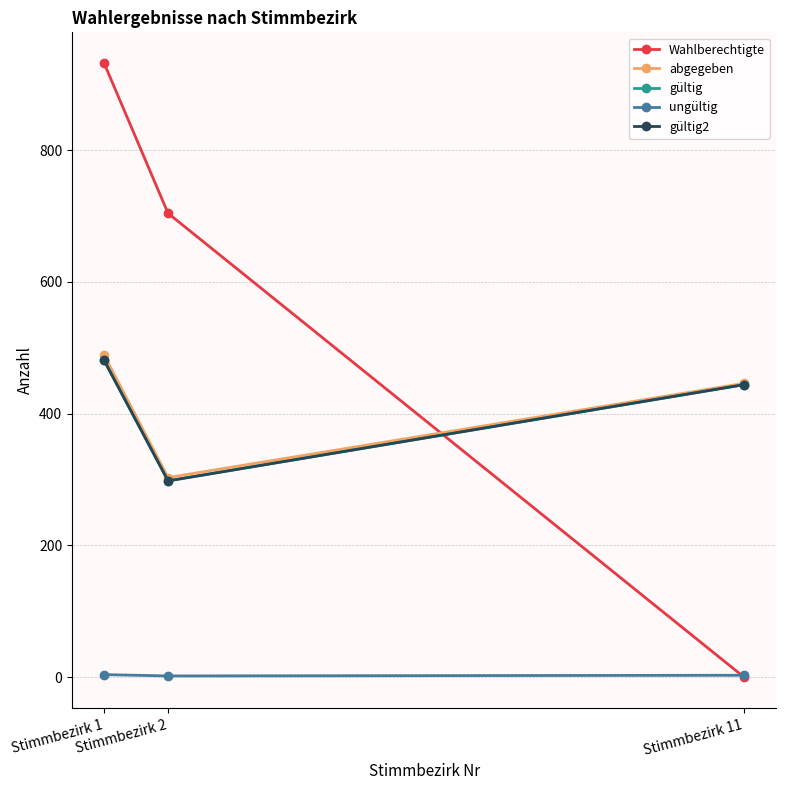

Does the chart have visible grid lines?

Yes